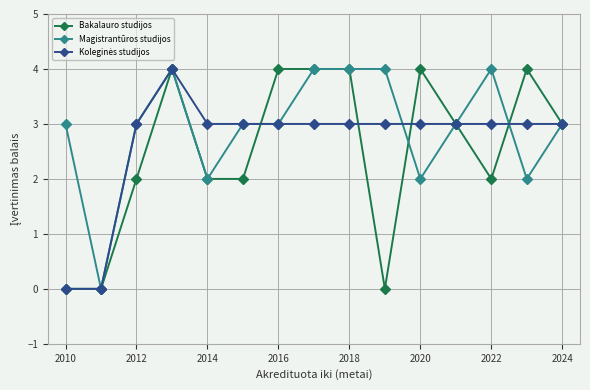

What is the maximum value shown in the chart?

4